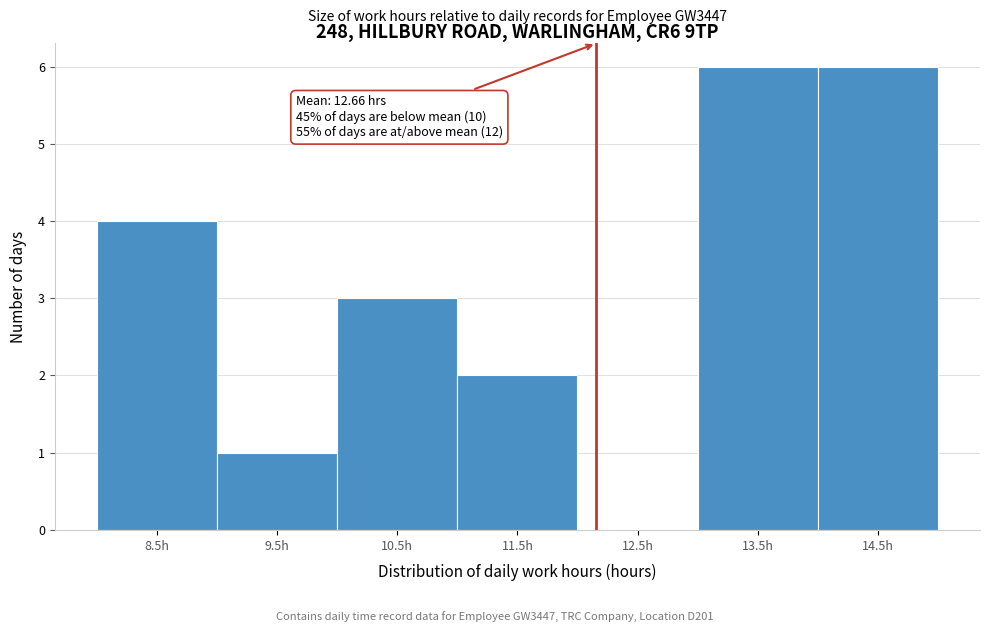

Reading left to right, list all the values displayed in this chart.

8.5h=4	9.5h=1	10.5h=3	11.5h=2	12.5h=0	13.5h=6	14.5h=6